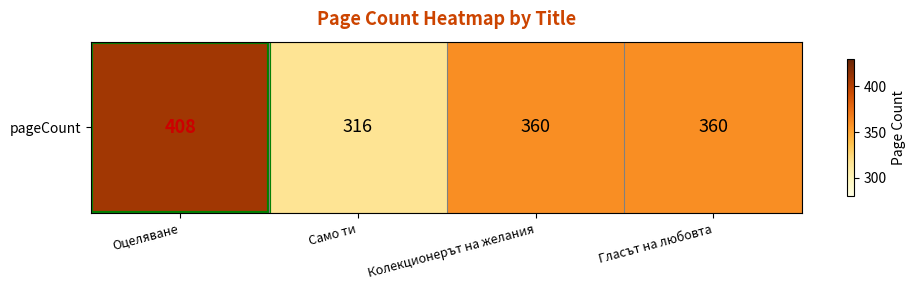

Count the number of categories in the chart.

4